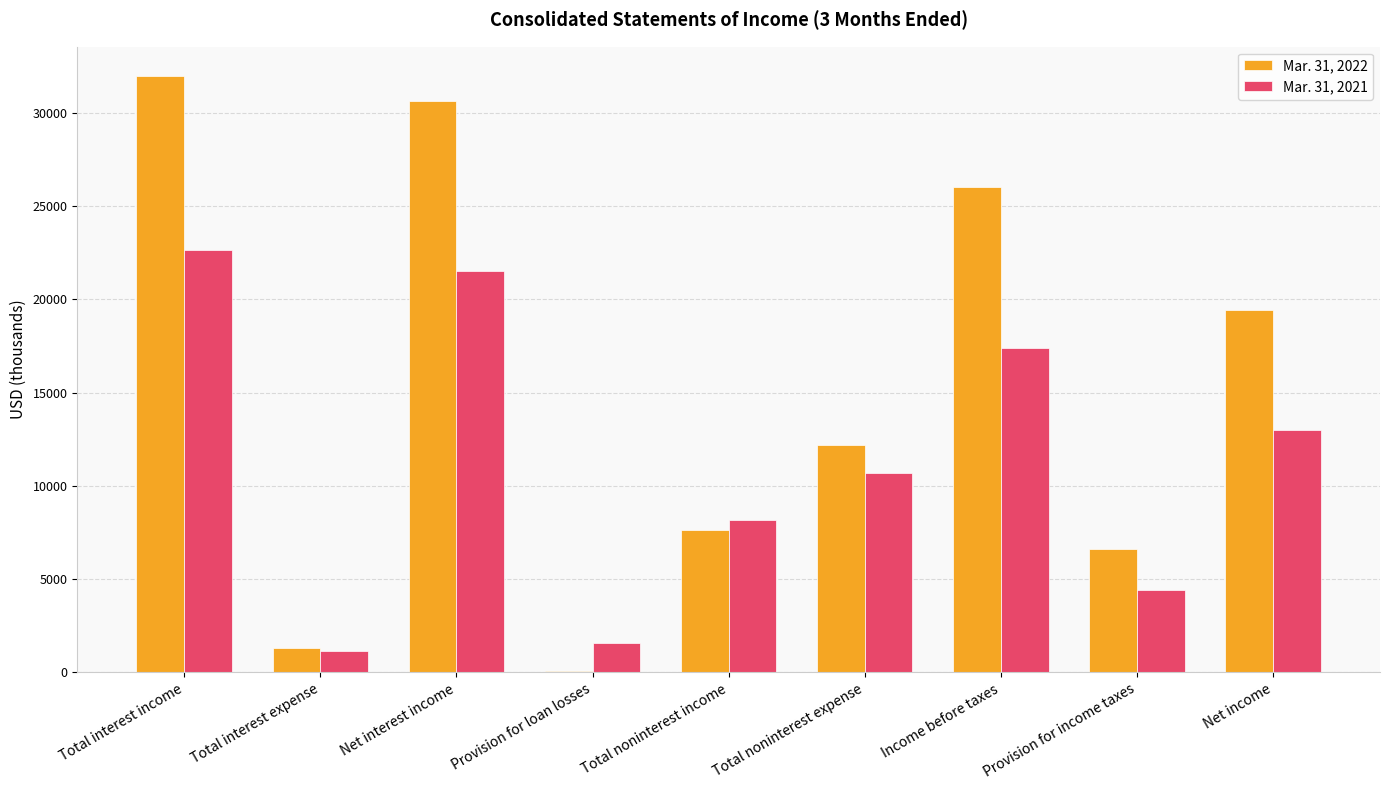

What is the label of the 3rd bar from the right?

Income before taxes